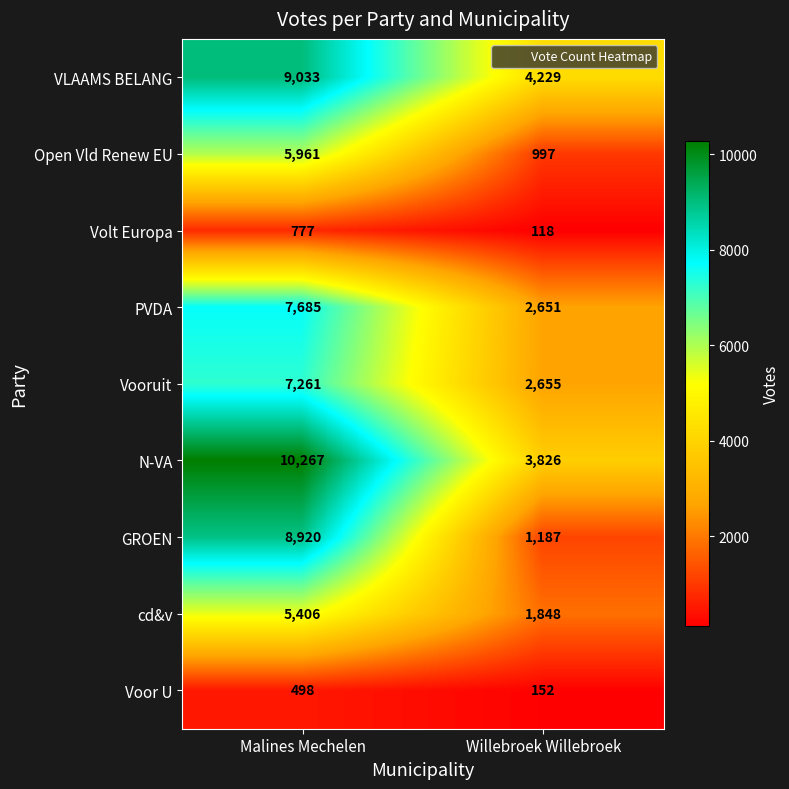

Is it true that Volt Europa equals 777 at Malines Mechelen?

True